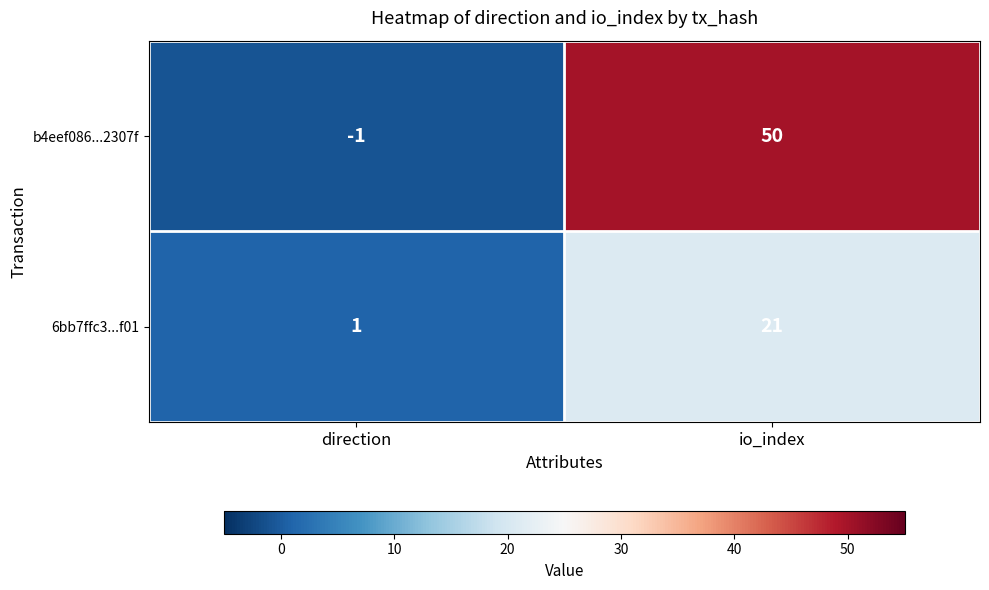

At which category is the sum across all series the highest?

io_index